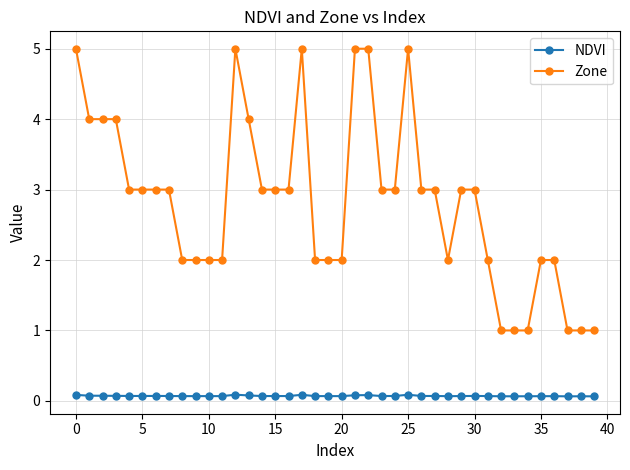

True or false: NDVI and Zone intersect in this chart.

False